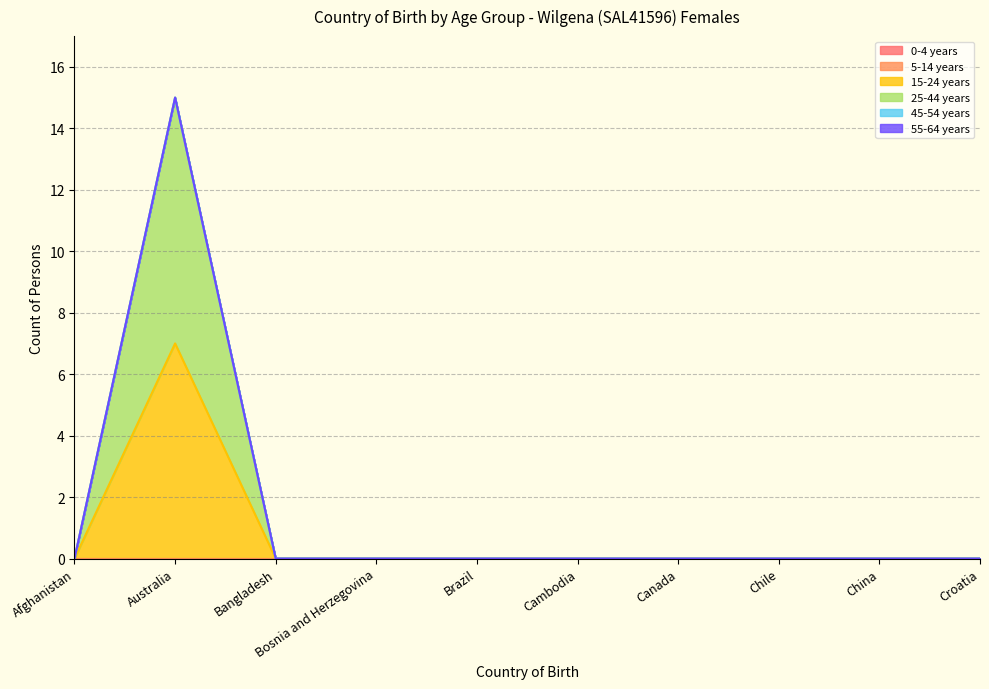

The value of 15-24 years at Cambodia is -4. True or false?

False